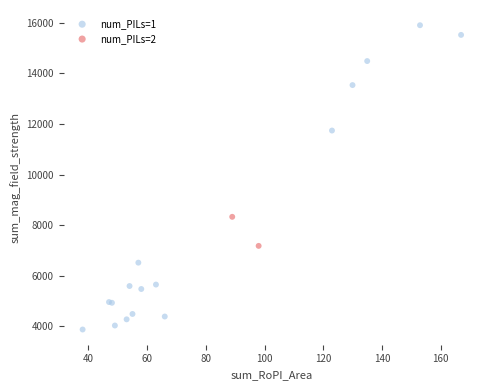

What are all the series names shown in the legend?

num_PILs=1, num_PILs=2